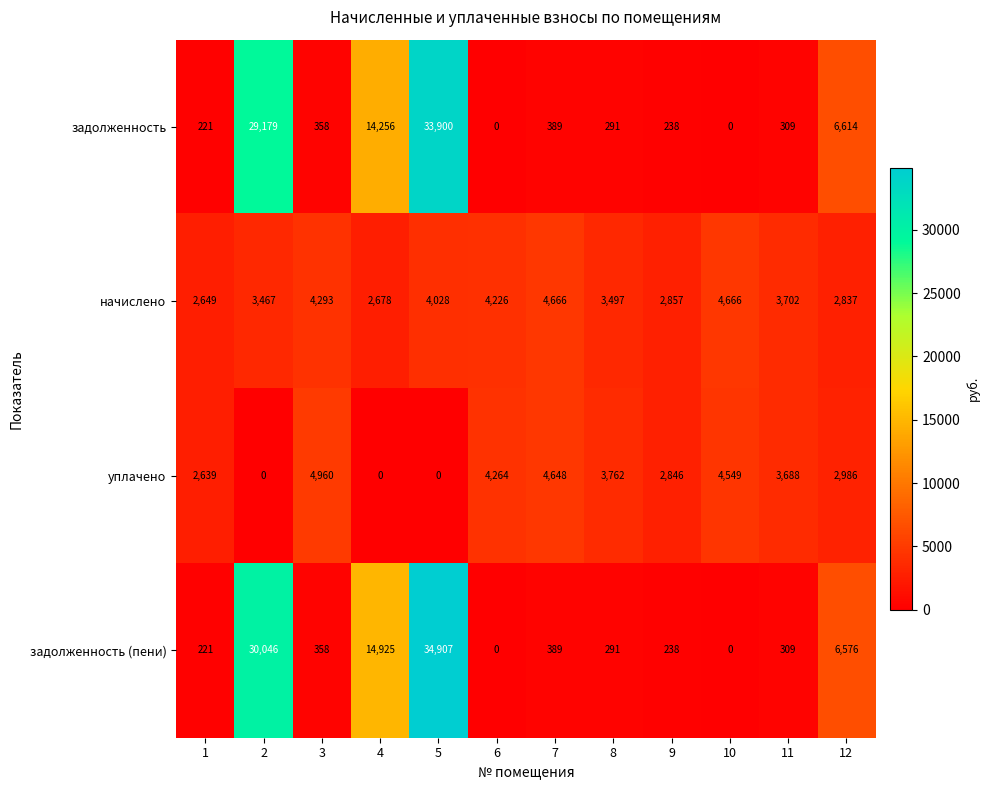

Between 5 and 11, which series saw the biggest shift?

задолженность (пени)